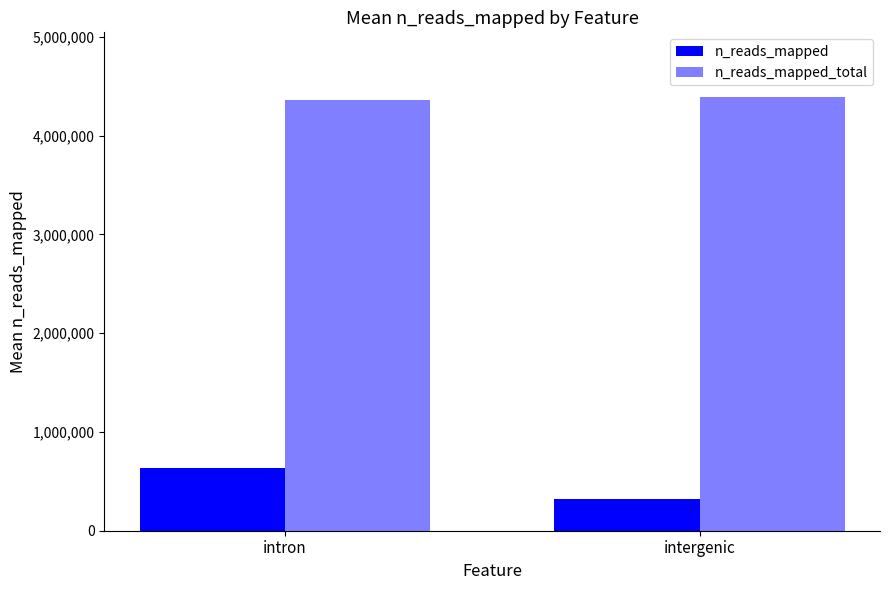

Are the bars horizontal?

No